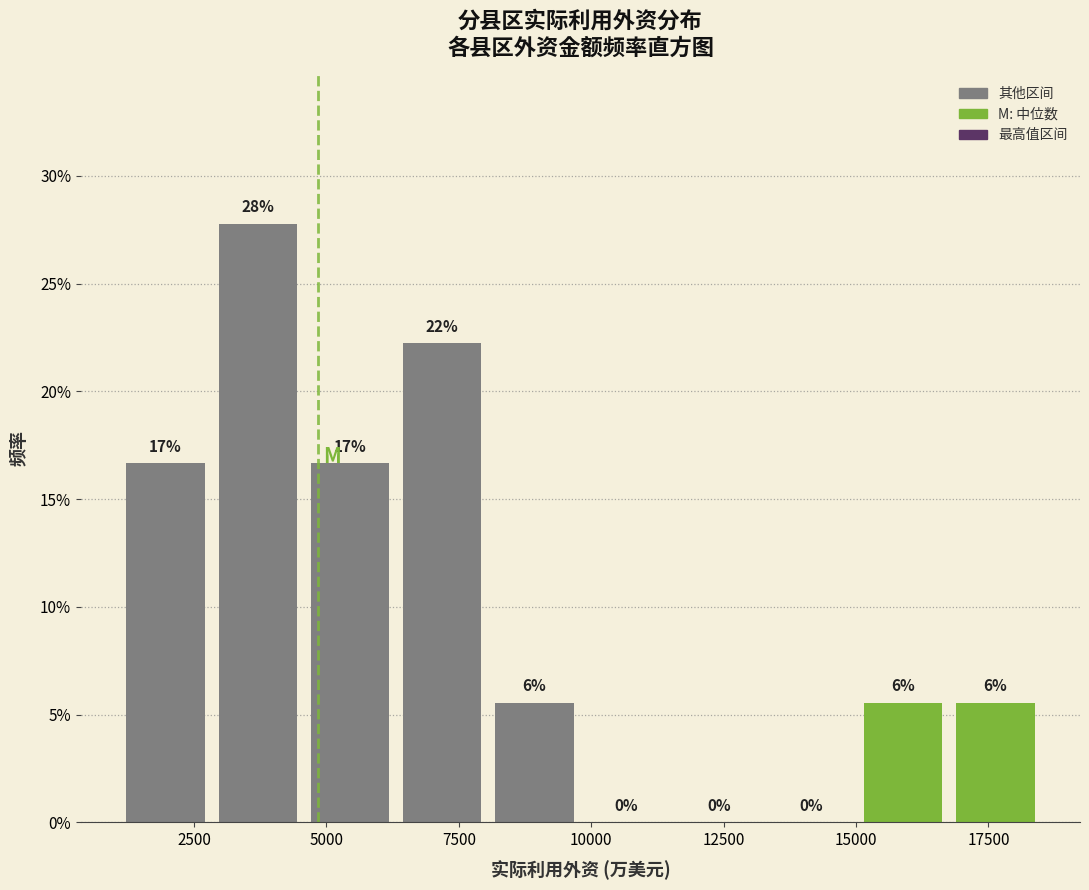

Read against the x-axis, roughly where is the centre of the tallest bar?

3500